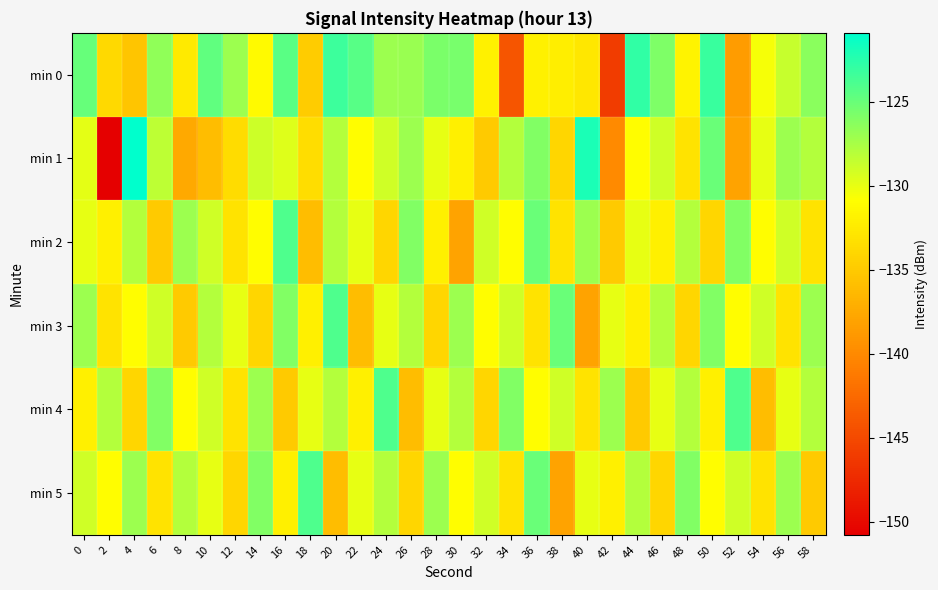

Rank the series by their maximum value, from highest to lowest.

min 1, min 0, min 2, min 3, min 4, min 5